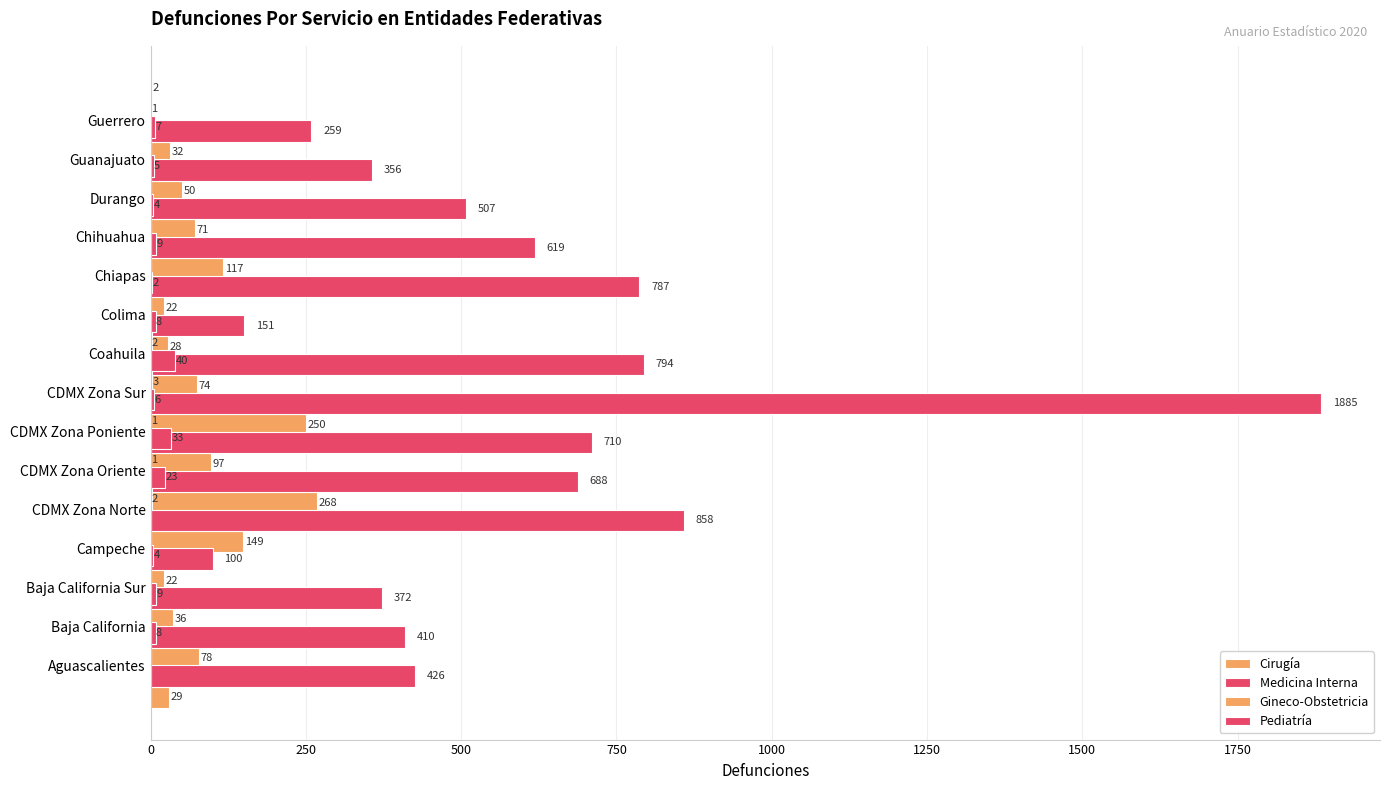

Which series has the largest range (max minus min)?

Medicina Interna